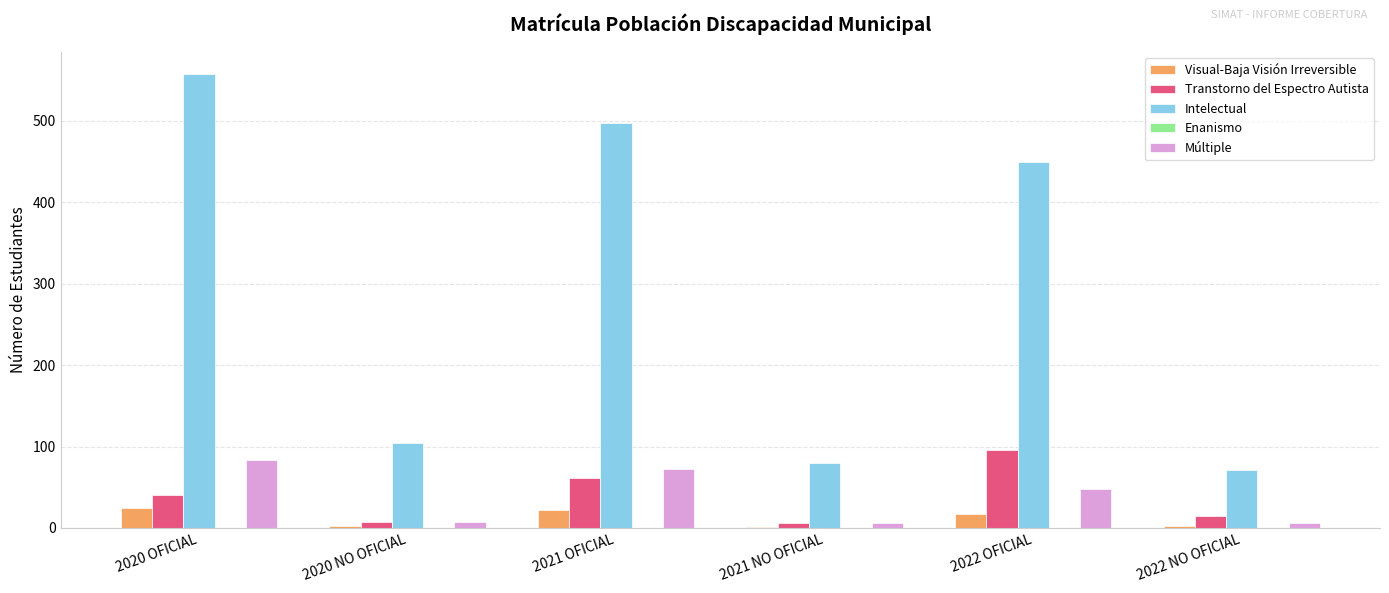

What is the sum of all Intelectual values?

1759